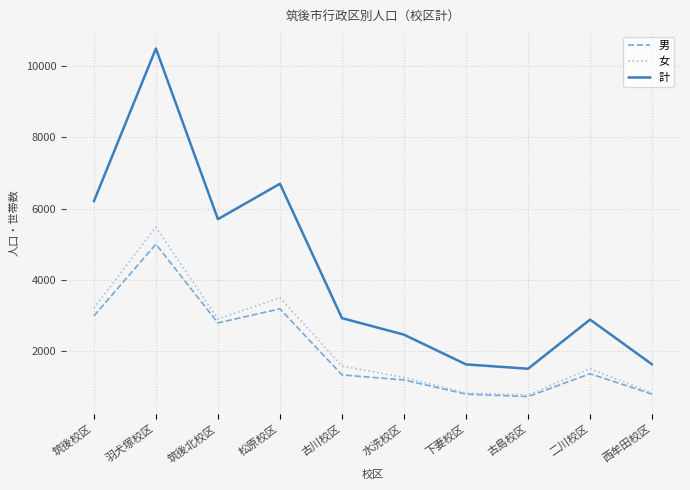

What value does the 男 series have at 水洗校区?

1199